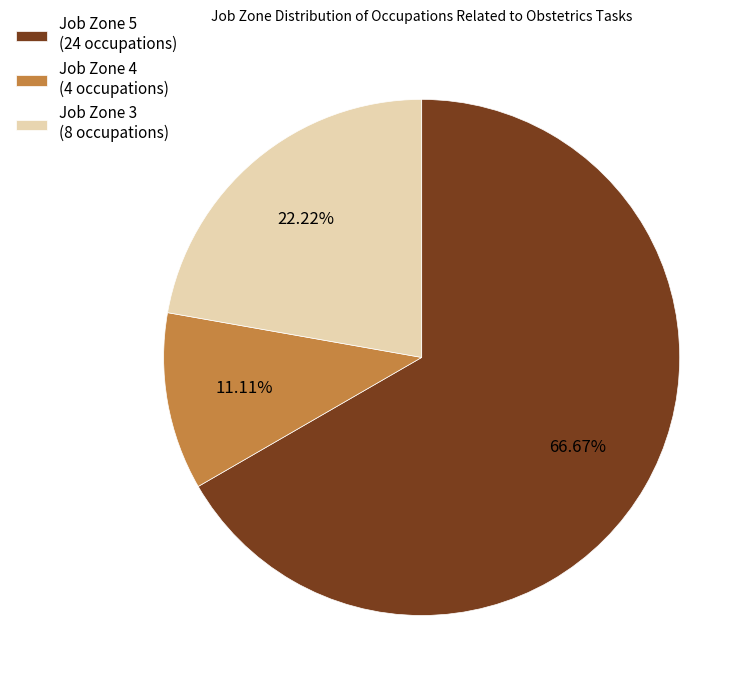

Rank the categories by value from highest to lowest.

Job Zone 5 (24 occupations), Job Zone 3 (8 occupations), Job Zone 4 (4 occupations)